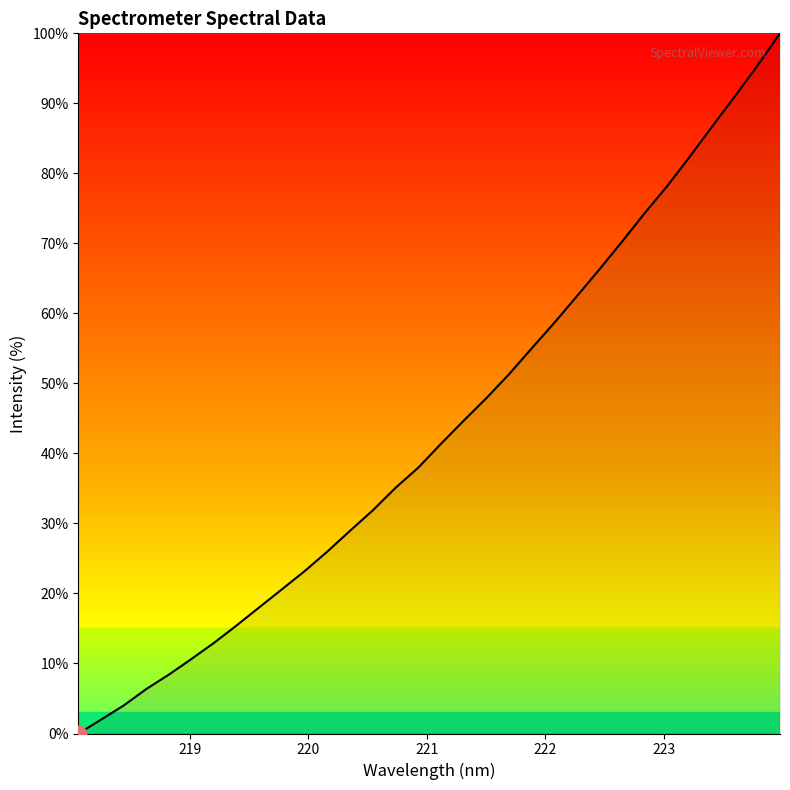

What is the greatest value displayed?

100.0